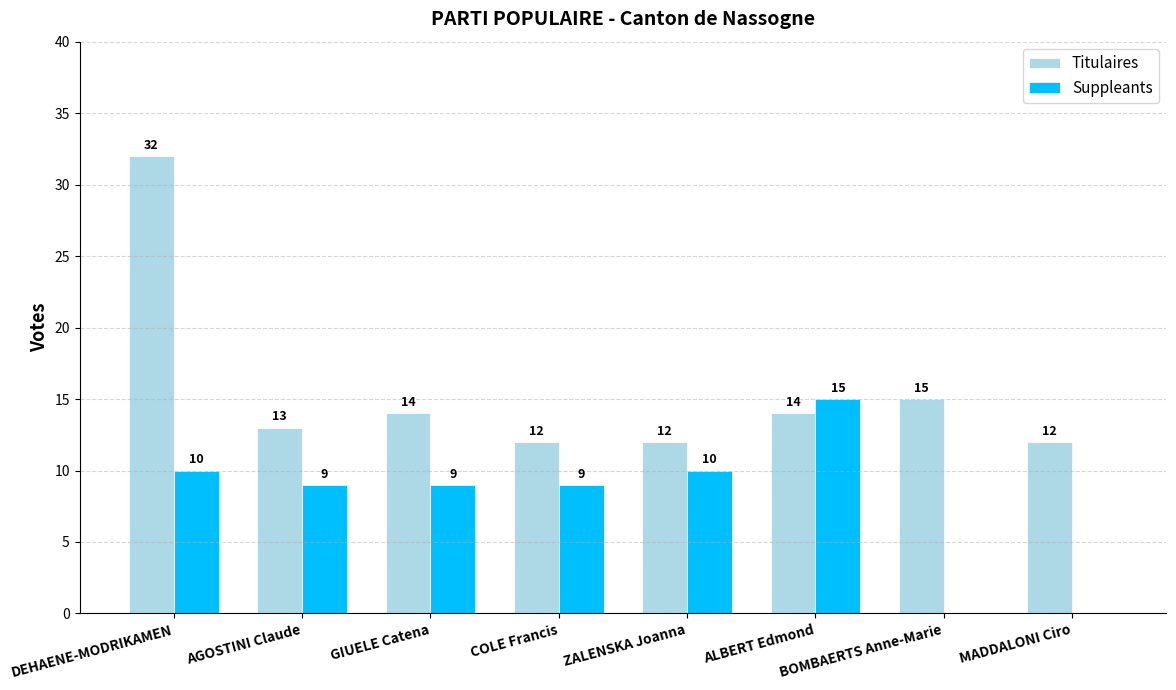

How many series are shown in this chart?

2